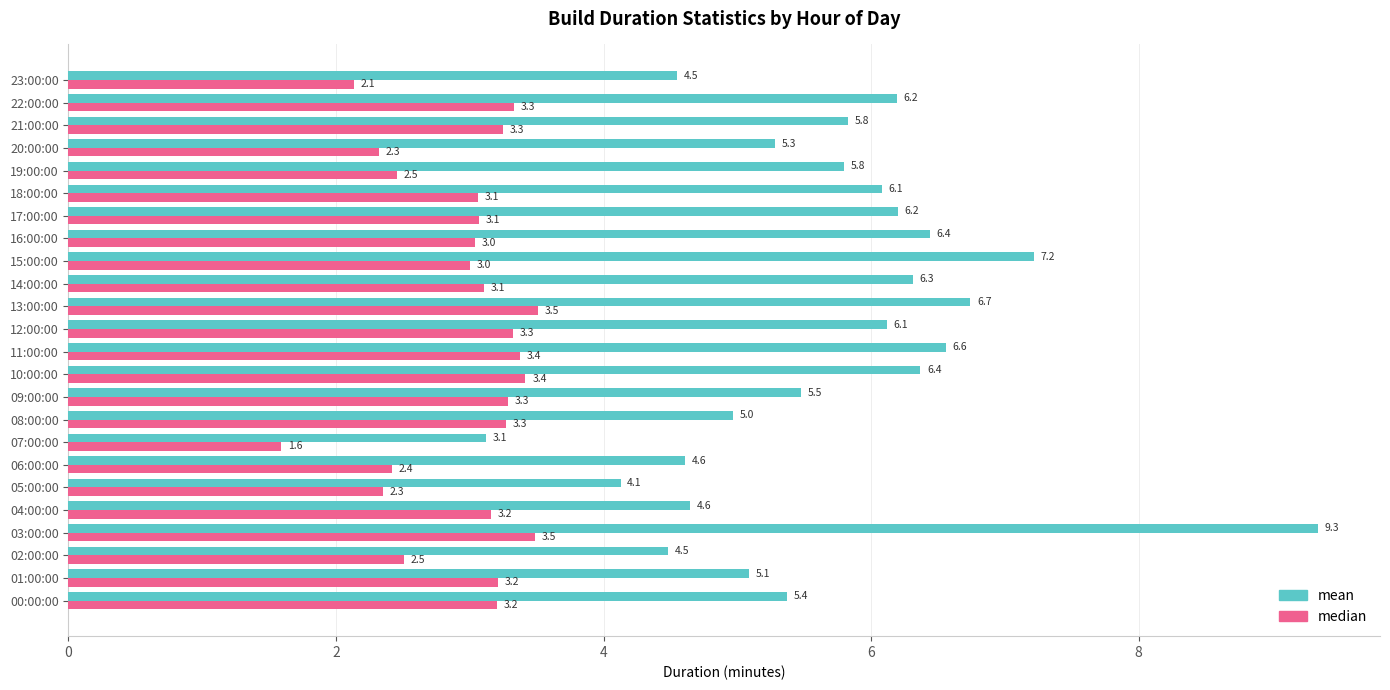

Is the value of mean at 16:00:00 greater than the value of median at 13:00:00?

Yes